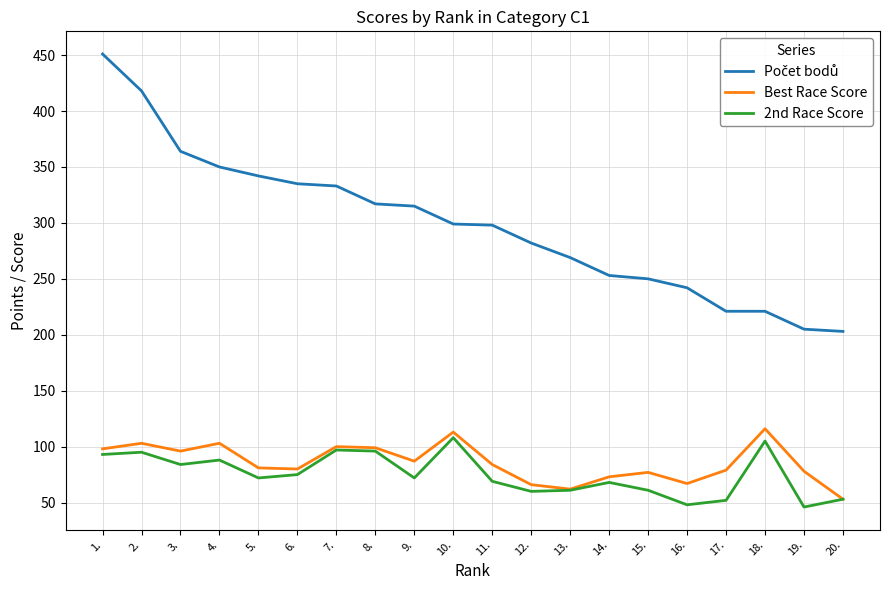

What is the total value across all series at 14.?

394